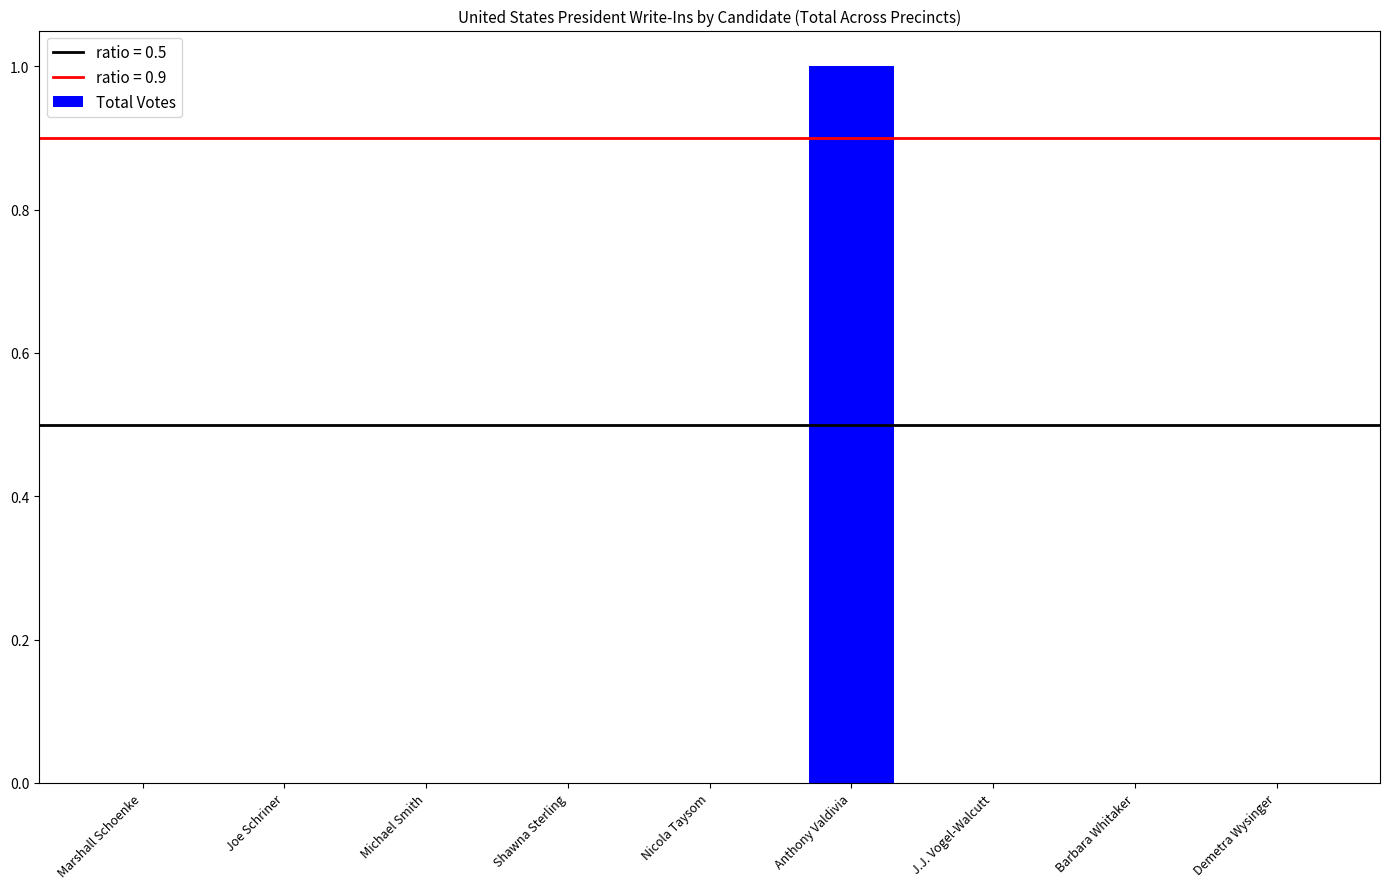

Count the values in the range 0 to 1.

9